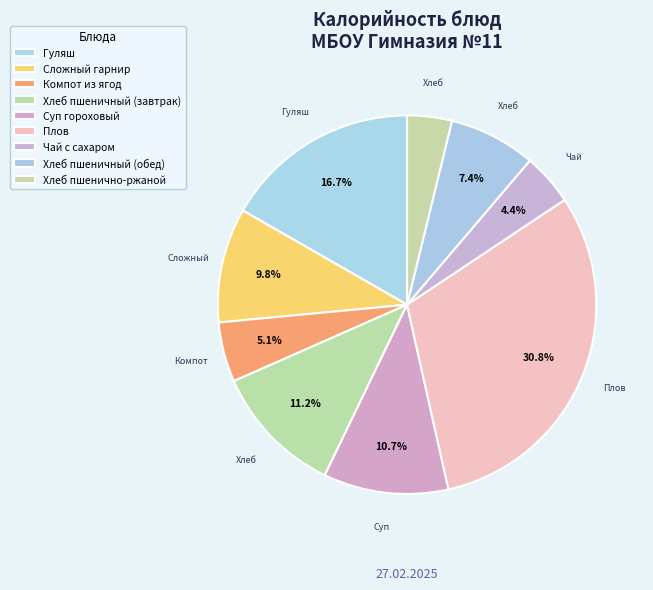

Is Чай с сахаром the majority of the pie?

No